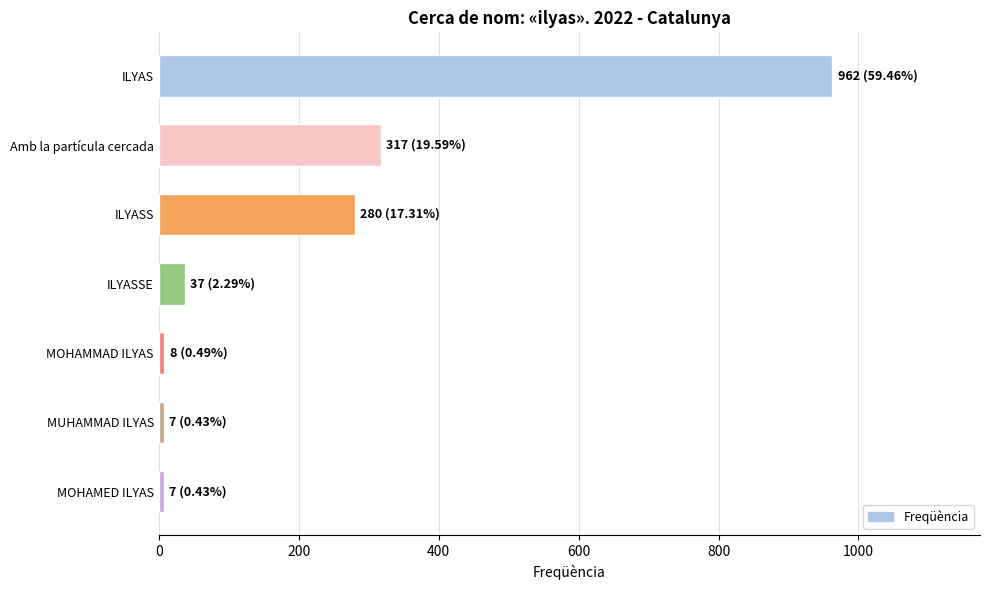

Between ILYASS and Amb la partícula cercada, which is larger?

Amb la partícula cercada